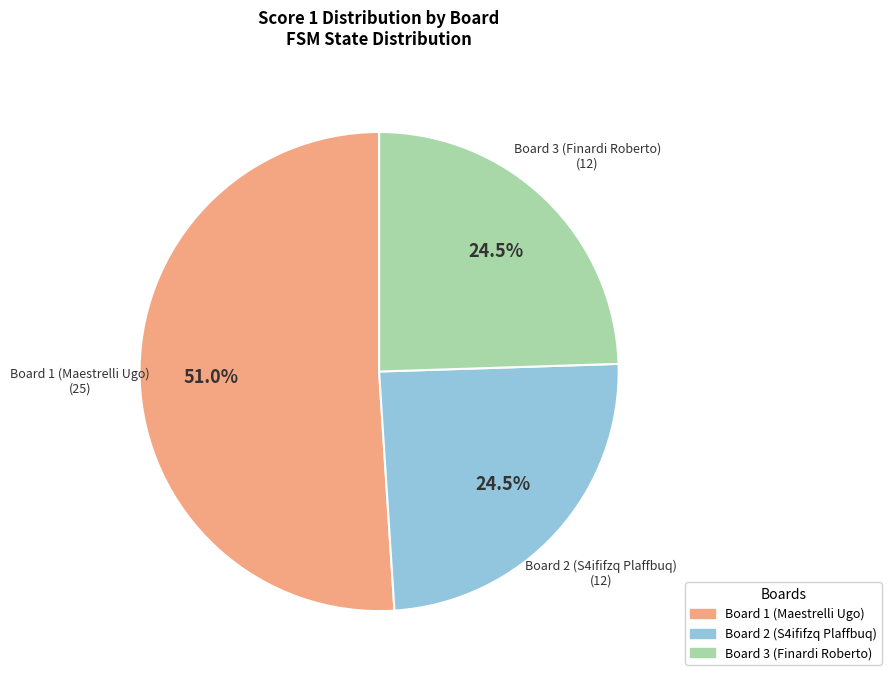

True or false: Board 3 (Finardi Roberto) accounts for 13% of the total.

False